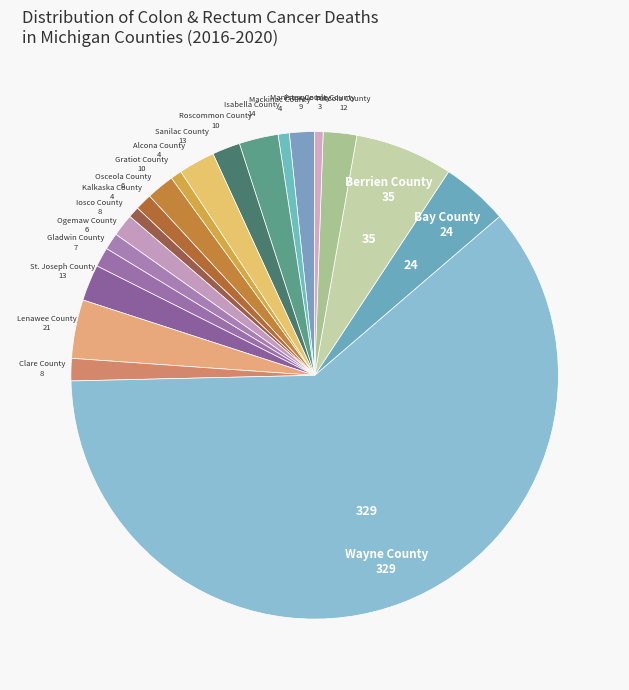

How many slices are in this pie chart?

20